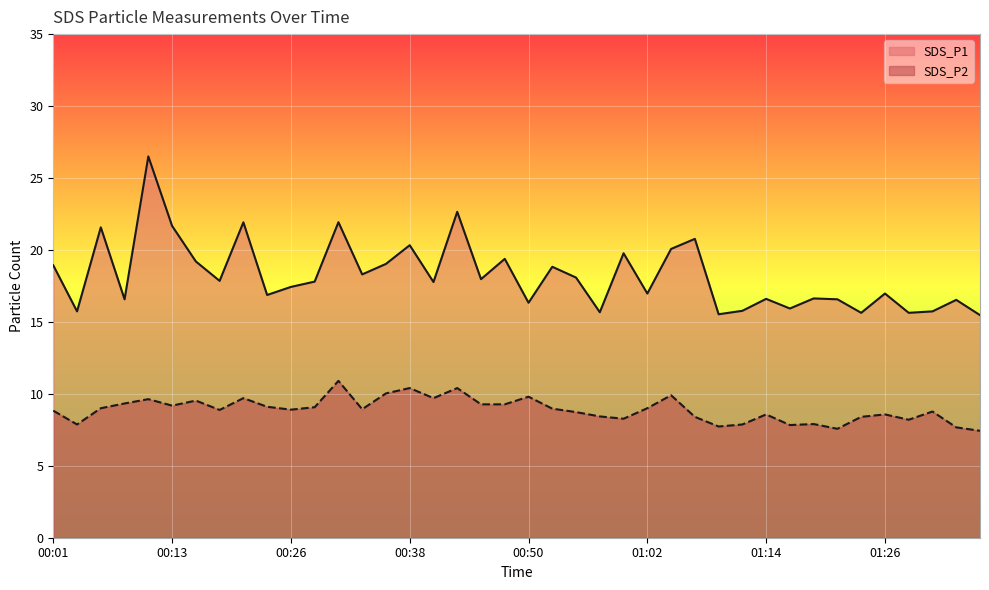

In SDS_P2, how many points are higher than both neighbors (excluding endpoints)?

12